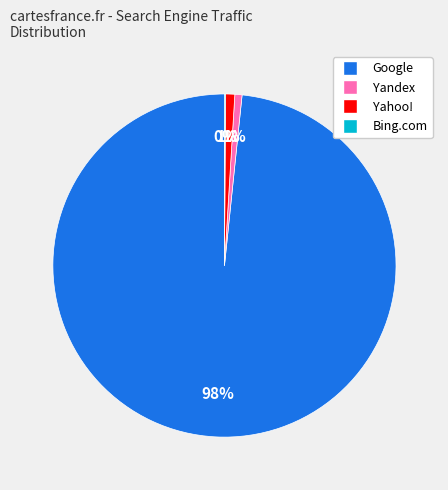

Which has a higher value, Yahoo! or Google?

Google